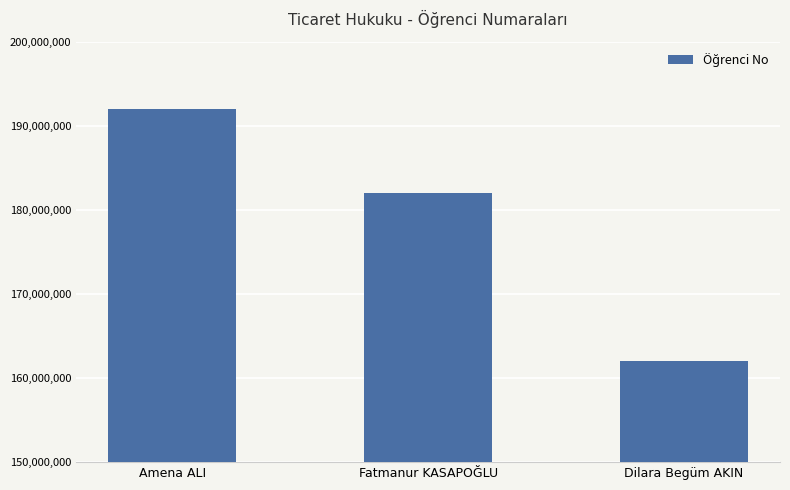

What is the sum of all values?

536000573